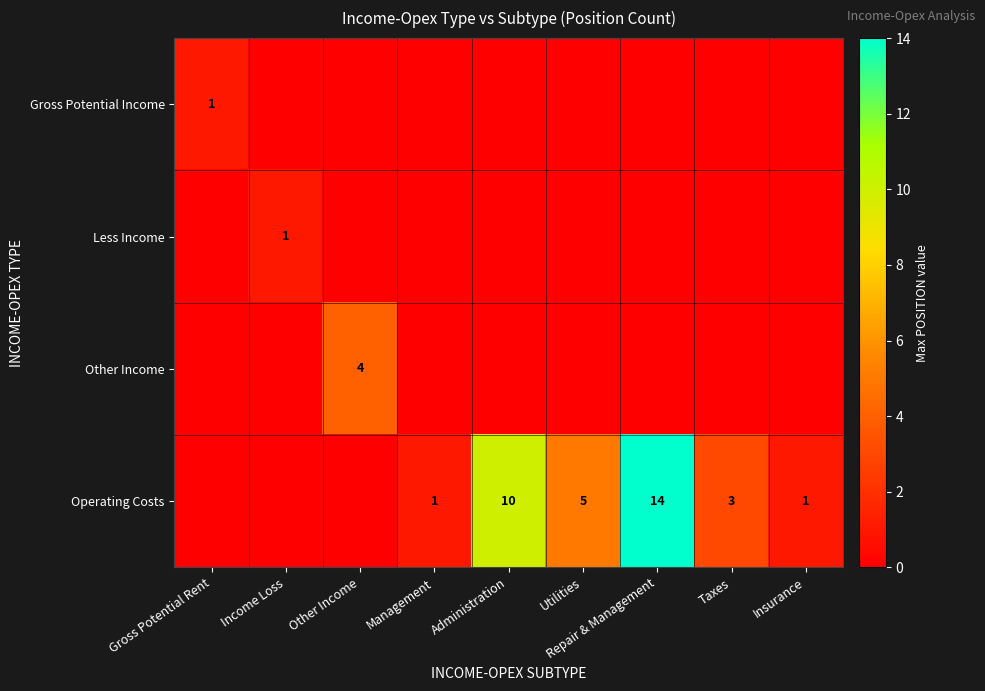

The Operating Costs series shows 1 at Management. True or false?

True